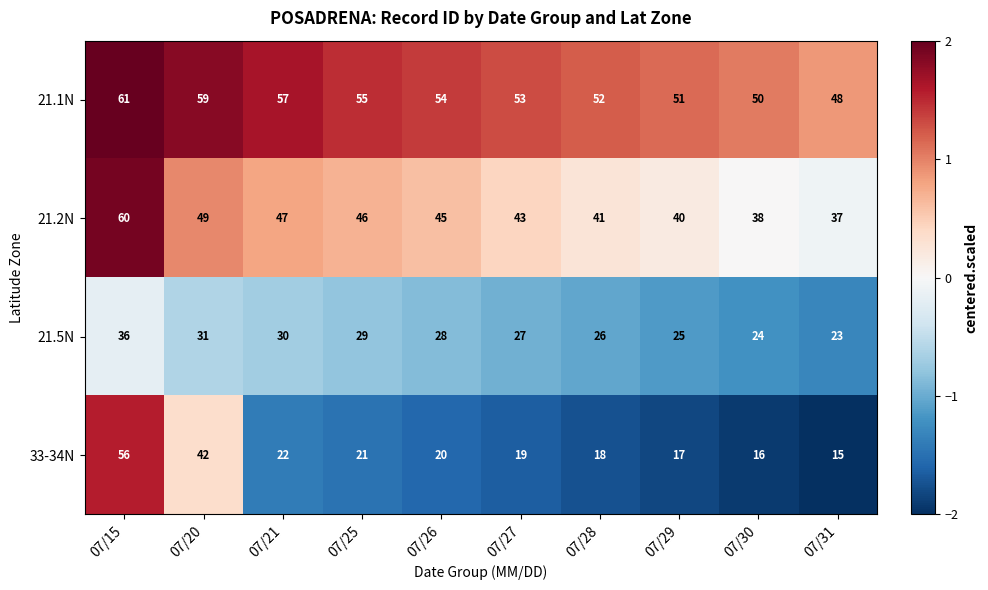

How many distinct data groups are displayed?

4